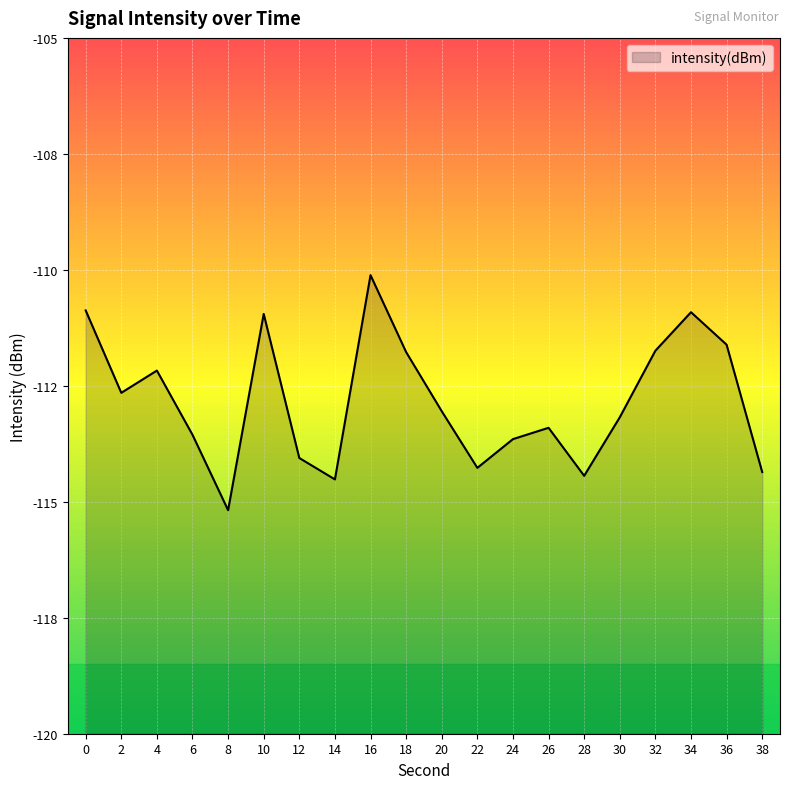

Between 2 and 20, which is larger?

2